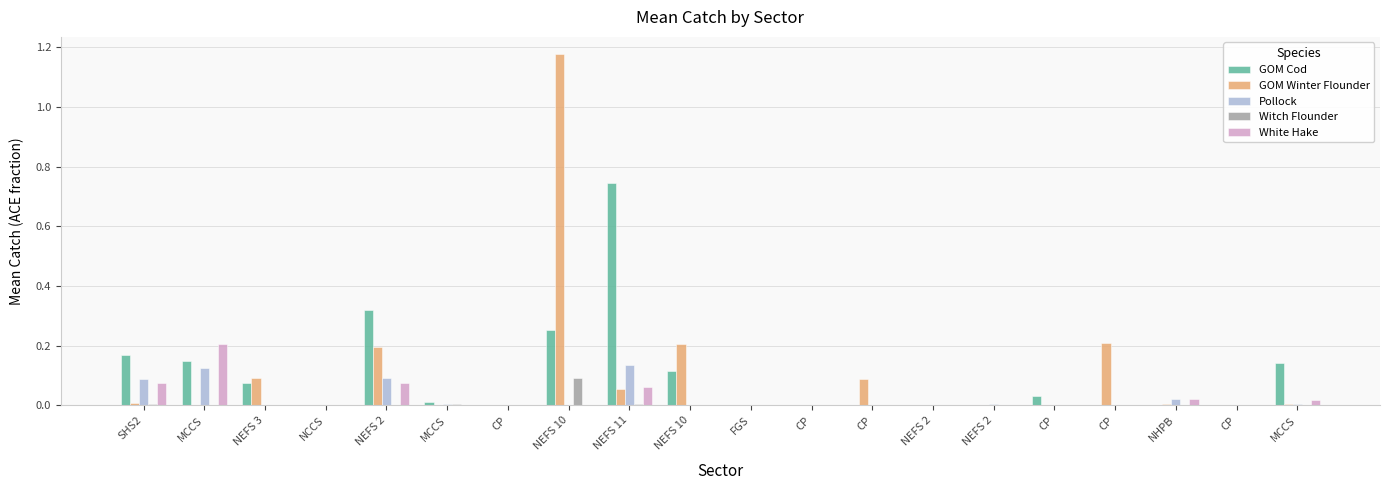

Does the chart contain stacked bars?

No